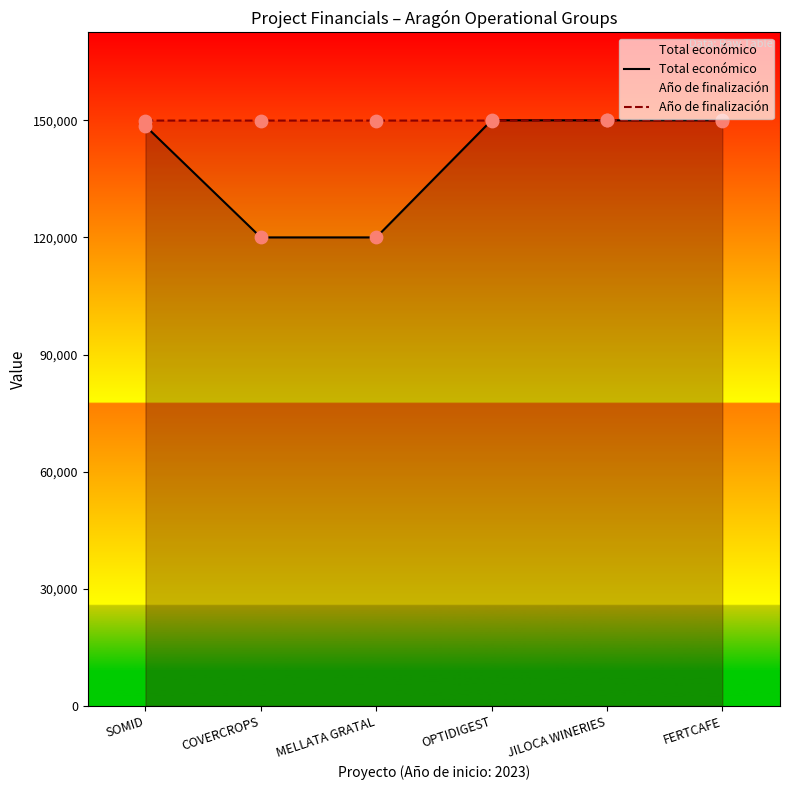

Which series reaches the minimum Y coordinate?

Total económico